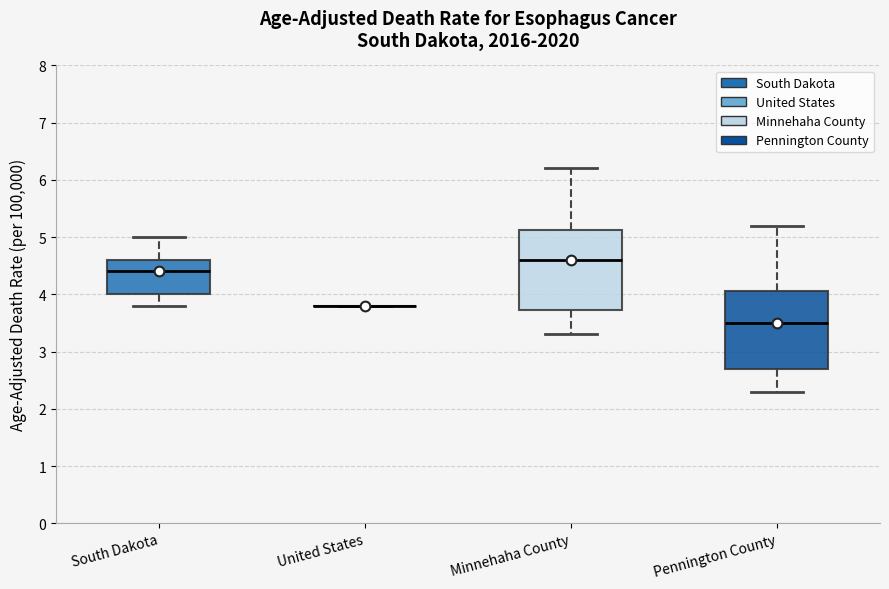

Reading left to right, transcribe this box plot: for each box, give where its median line is, the range the box spans, and where its two whiskers end, as read against the y-axis. The values are not printed on the chart, so give them approximately, as read against the axis.

South Dakota: median 4.4, box 4.0 to 4.6, whiskers 3.8 to 5.0
United States: box collapsed to a line at 3.8, whiskers 3.8 to 3.8
Minnehaha County: median 4.6, box 3.7 to 5.1, whiskers 3.3 to 6.2
Pennington County: median 3.5, box 2.7 to 4.1, whiskers 2.3 to 5.2